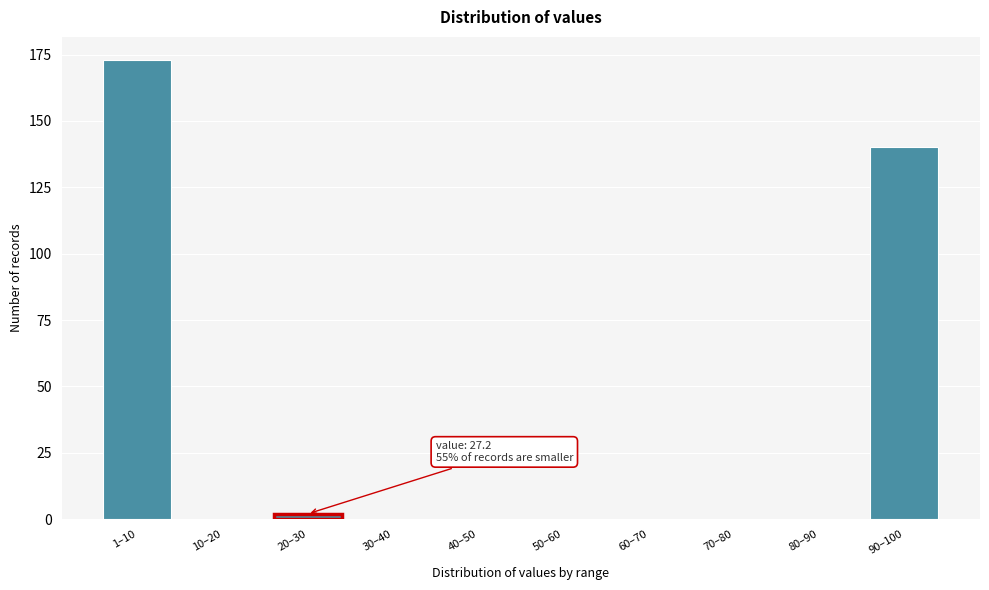

Reading left to right, transcribe all the data shown in this chart.

1–10=173	10–20=0	20–30=2	30–40=0	40–50=0	50–60=0	60–70=0	70–80=0	80–90=0	90–100=140